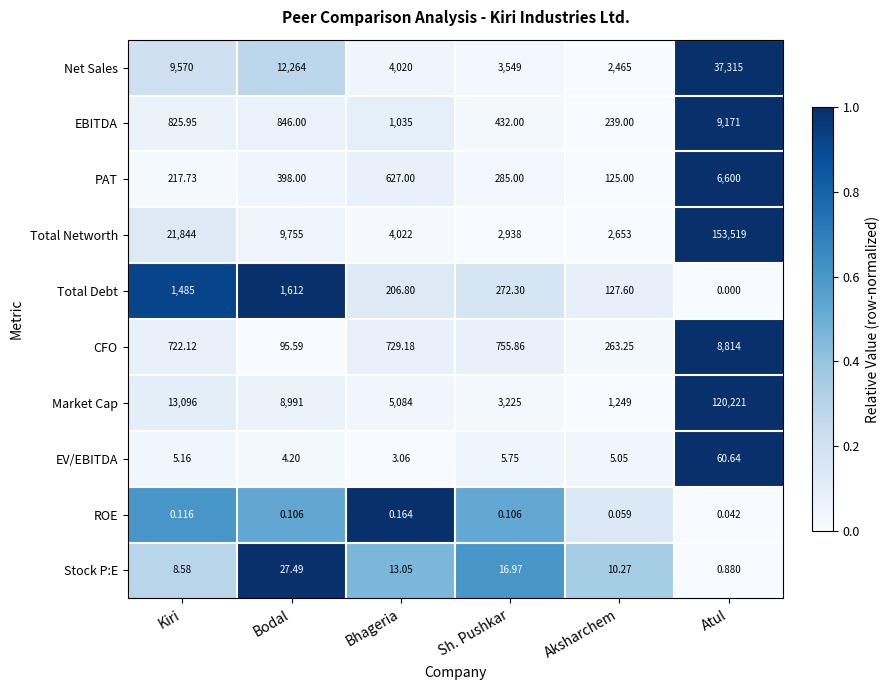

What is the spread (max minus min) of values at Aksharchem?

2652.9